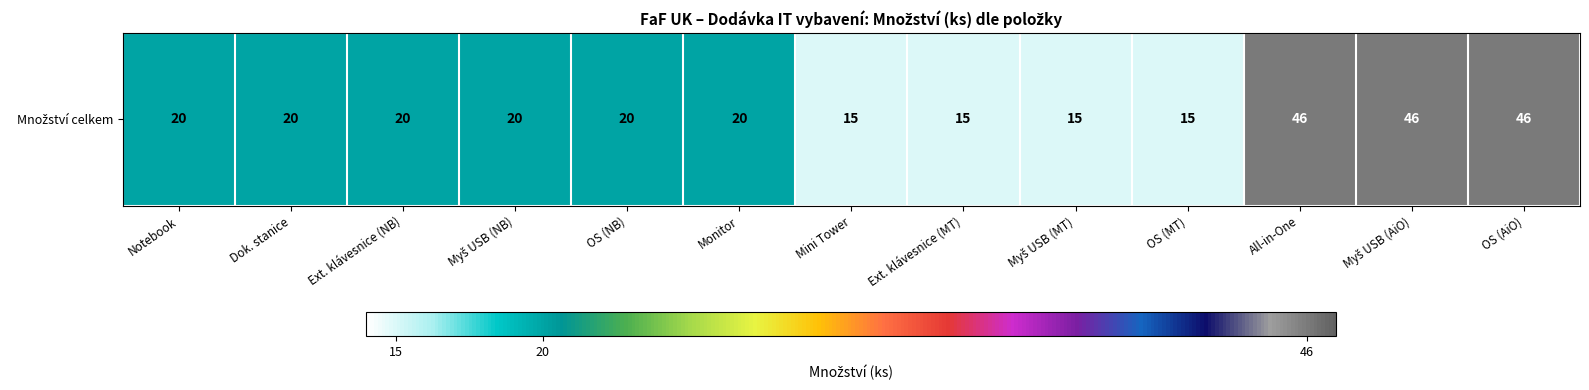

At which category does the chart reach its minimum across all series?

Mini Tower